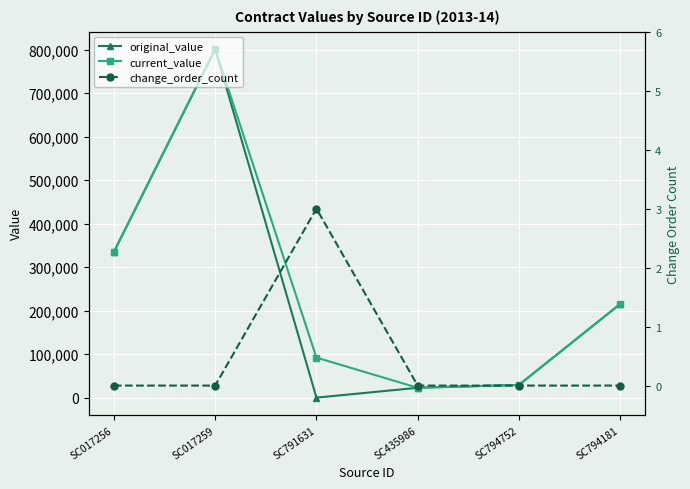

Is it true that original_value equals 215233 at SC794181?

True